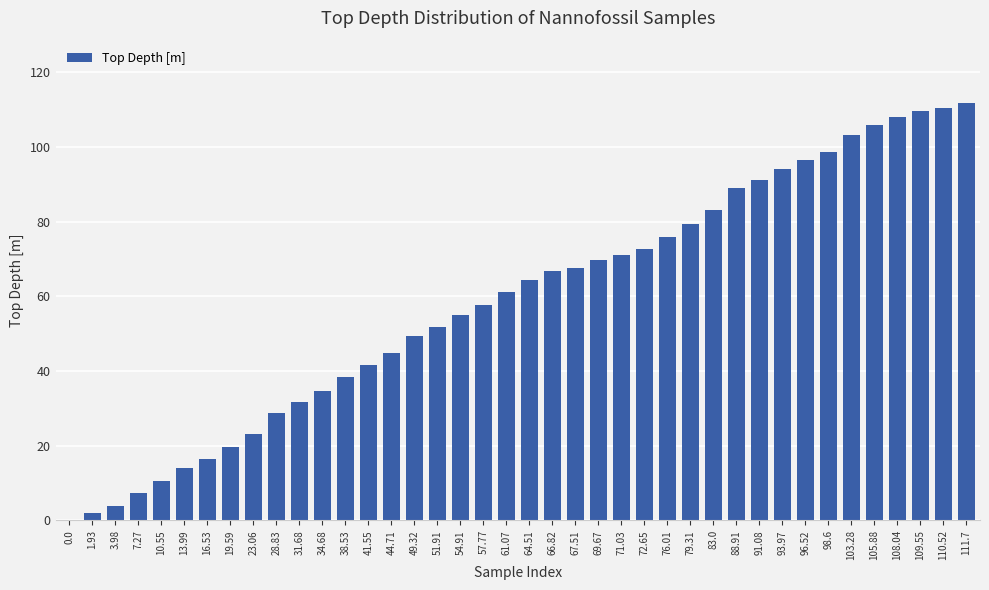

The chart shows a value of 23.9 at 16.53. True or false?

False